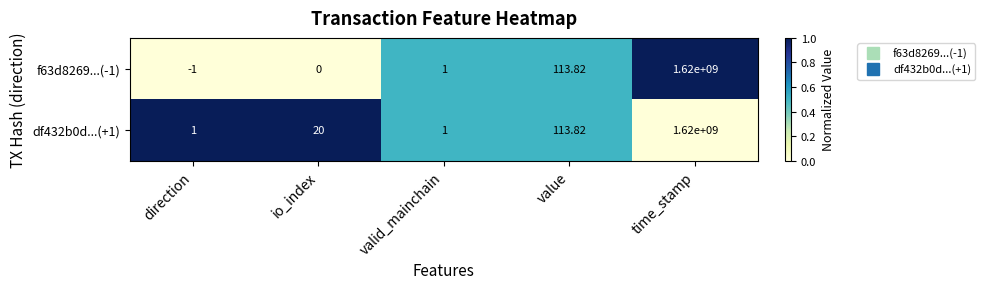

At which category is the sum across all series the highest?

time_stamp